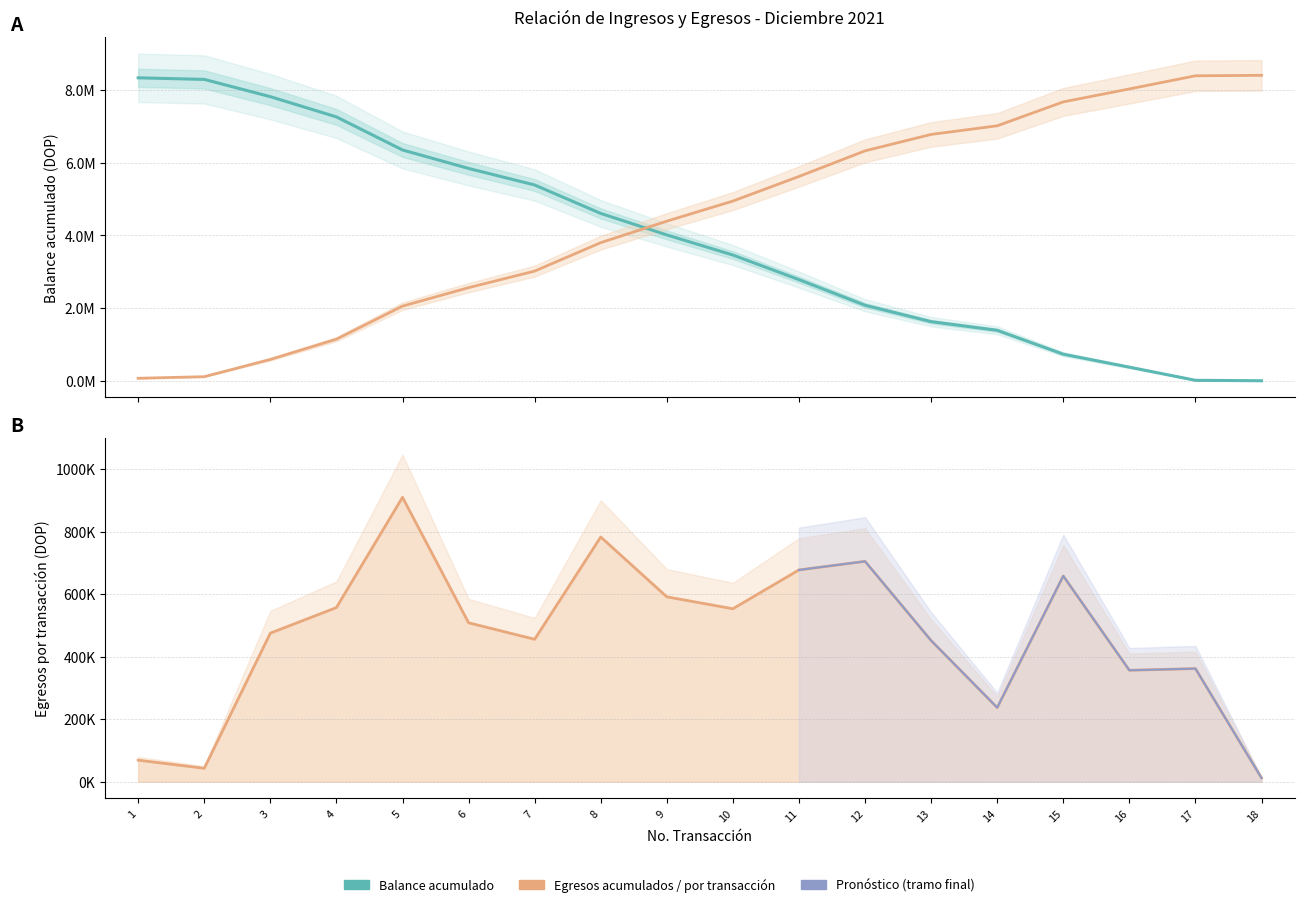

Rank the series by their average value, from lowest to highest.

egresos, balance